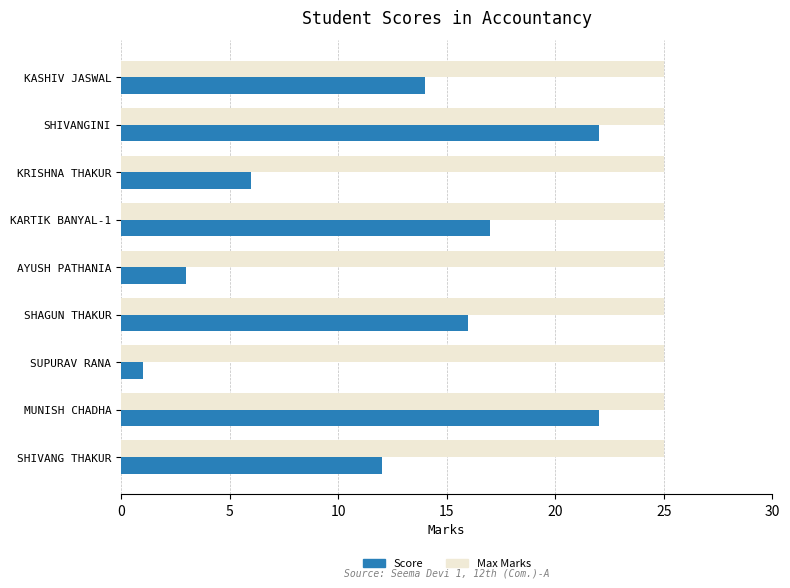

Rank the series at SHIVANG THAKUR from lowest to highest value.

Score, Max Marks